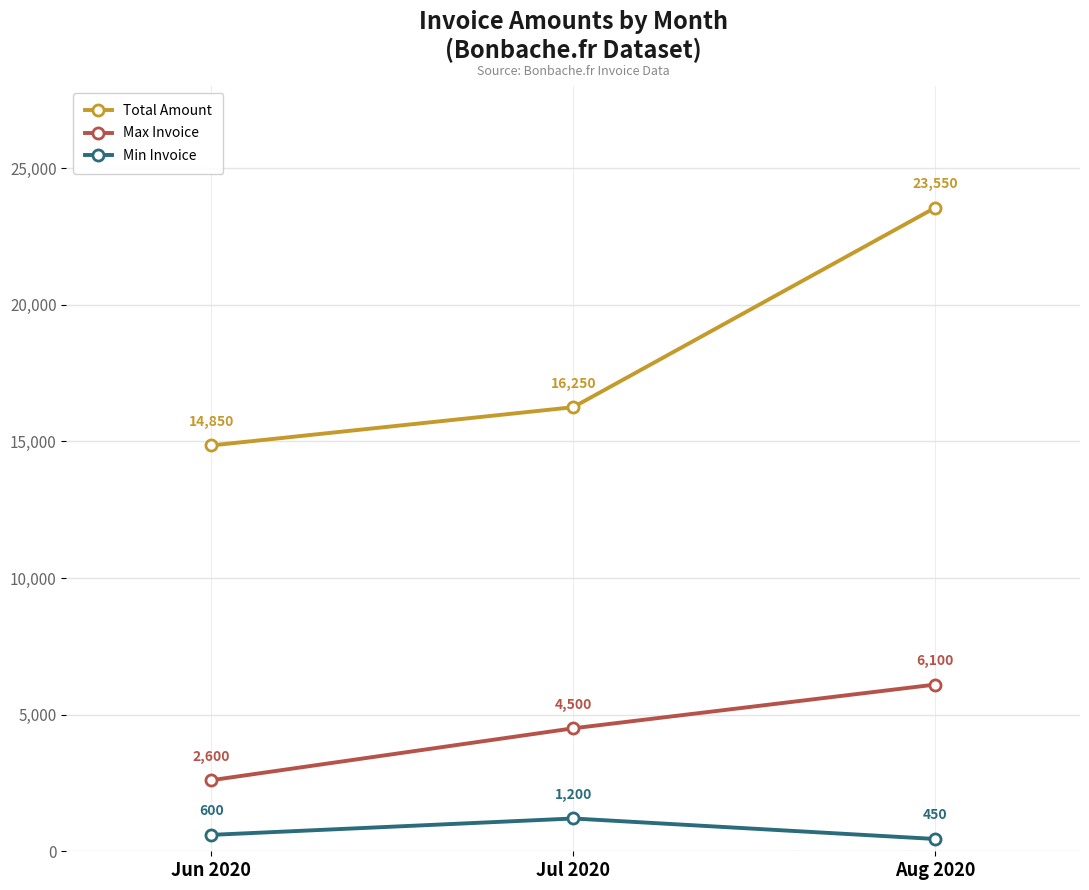

Where is Min Invoice nearest to the value 825?

Jun 2020